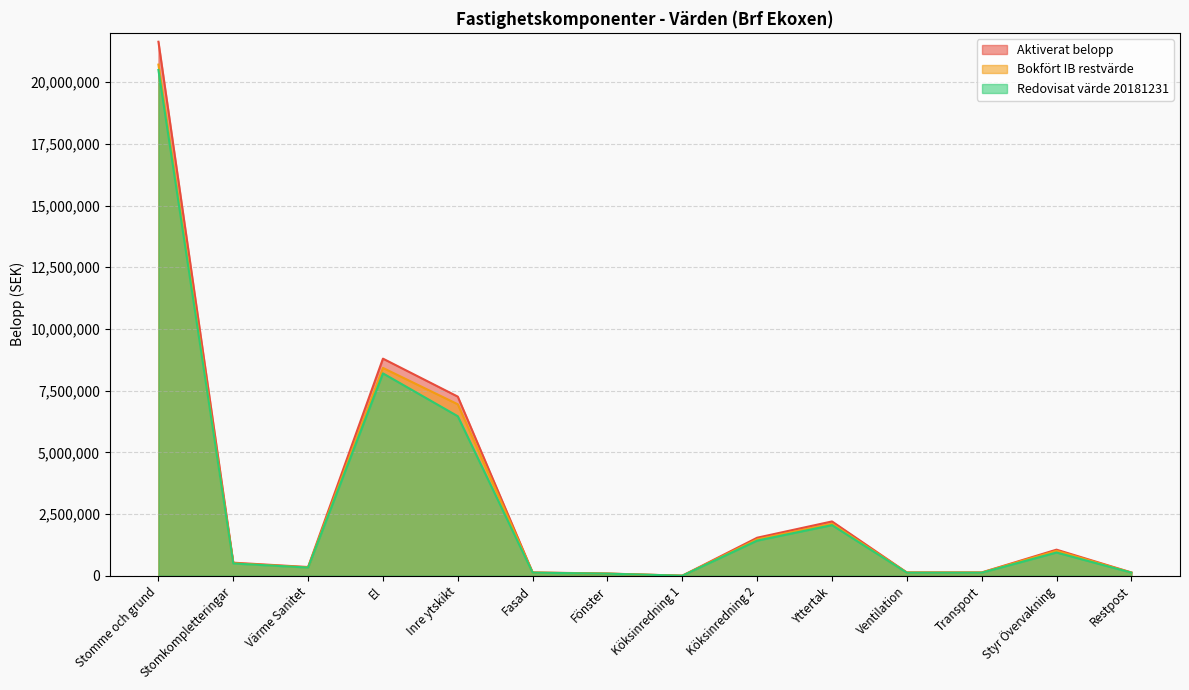

True or false: Redovisat värde 20181231 has more than 0 interior local peaks.

True